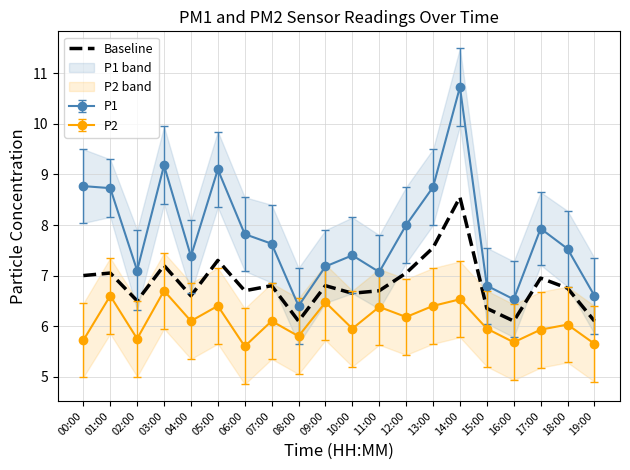

What position from the left is 11:00?

12